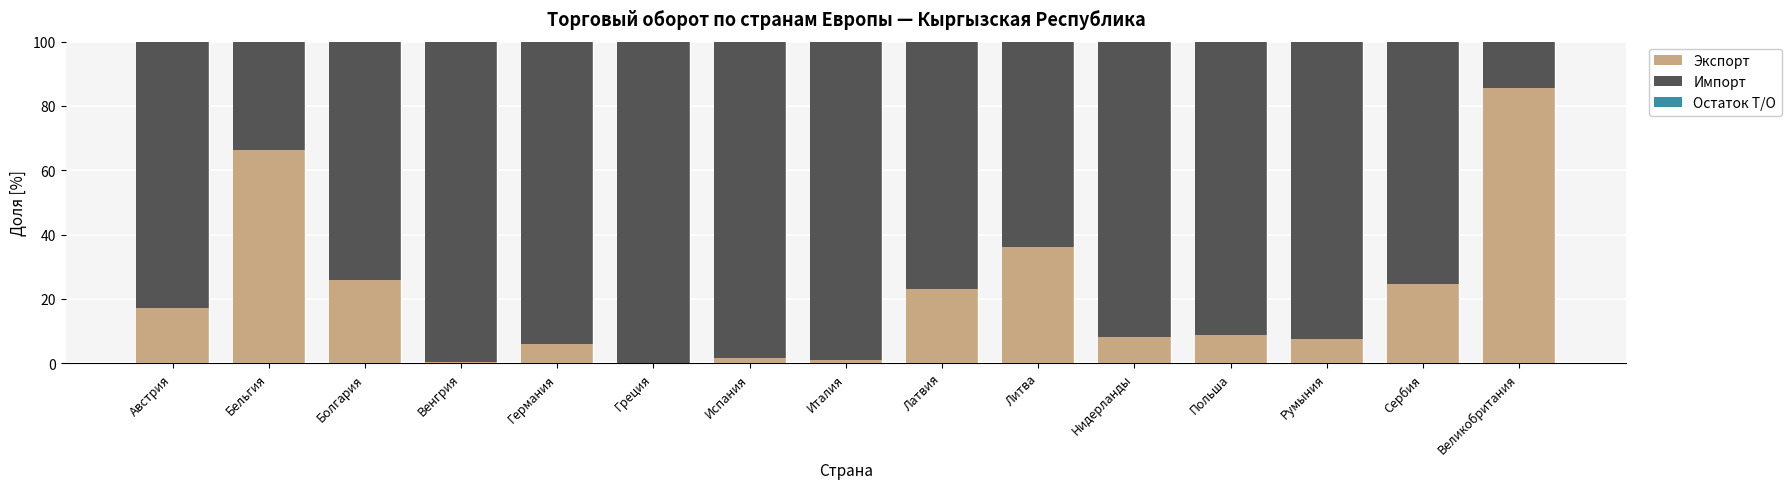

Which category has the highest value in the Экспорт series?

Великобритания